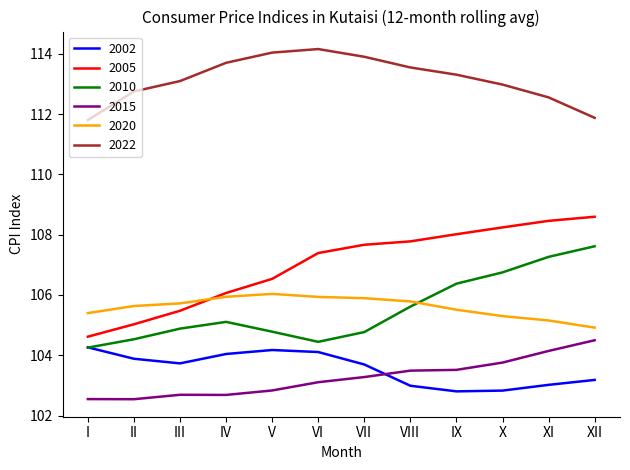

Which series has the largest total across all categories?

2022